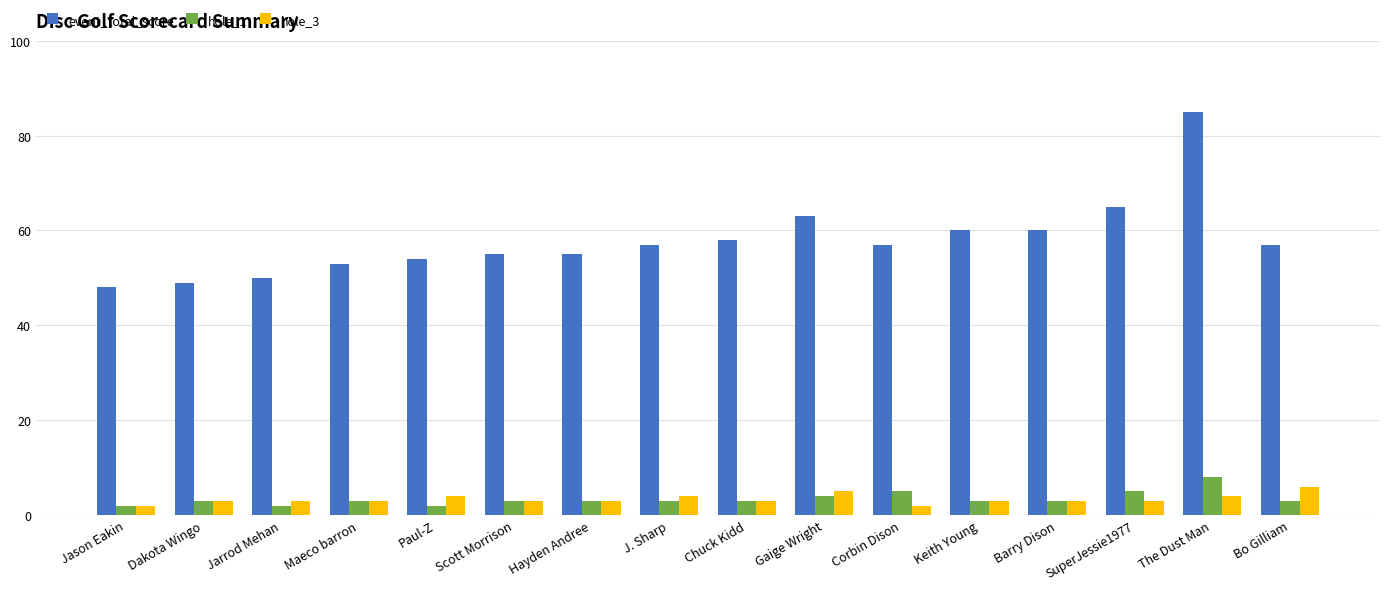

Which series has the largest total across all categories?

event_total_score